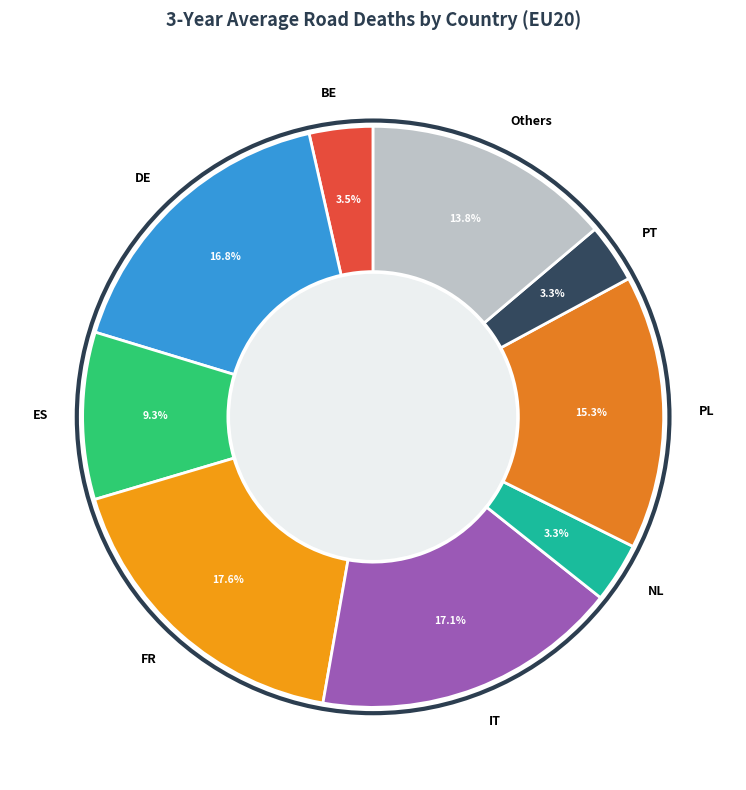

Is the sum of IT and DE greater than half?

No